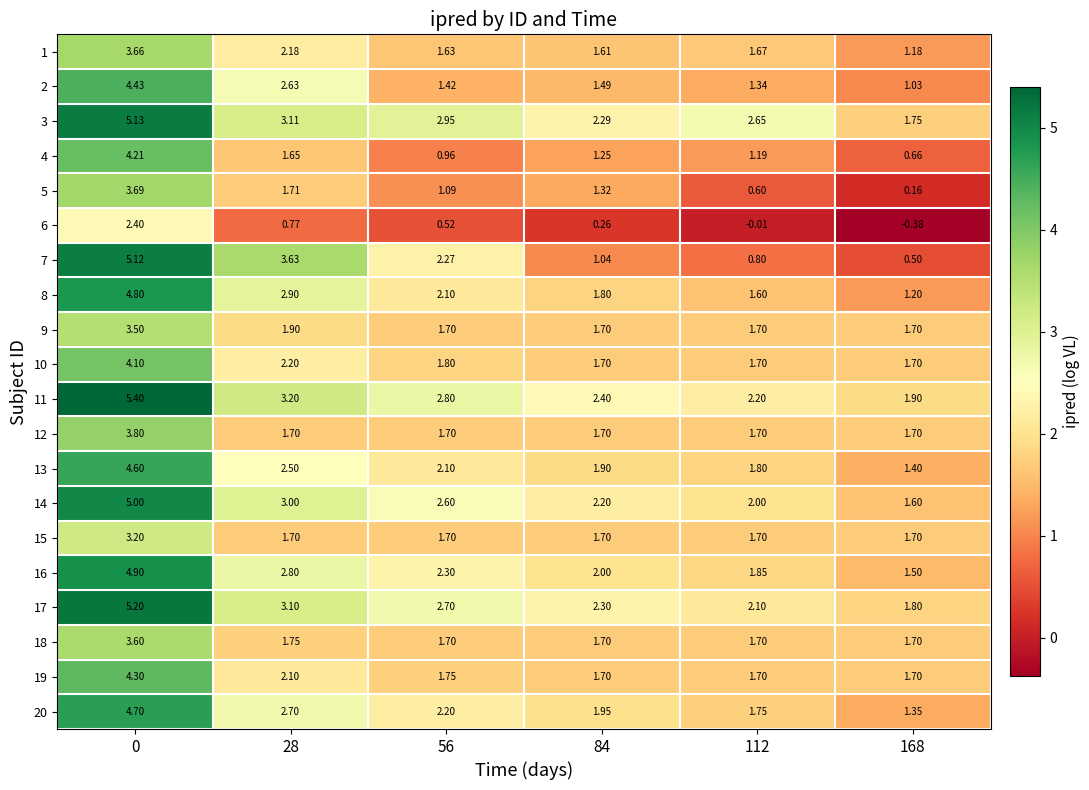

List the series in order of their peak value, highest first.

11, 17, 3, 7, 14, 16, 8, 20, 13, 2, 19, 4, 10, 12, 5, 1, 18, 9, 15, 6